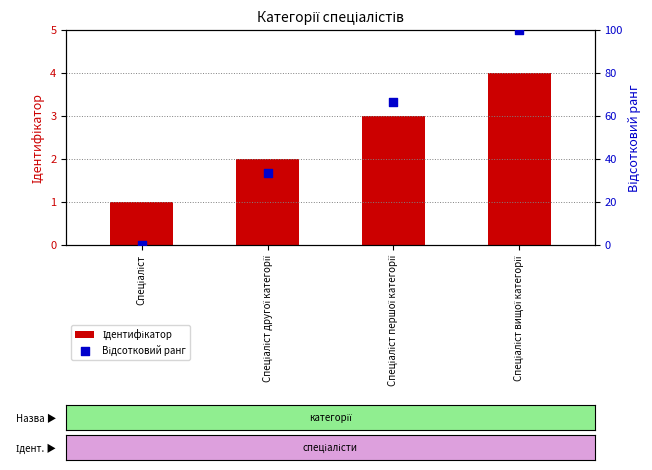

What is the total value across all series at Спеціаліст?

1.0